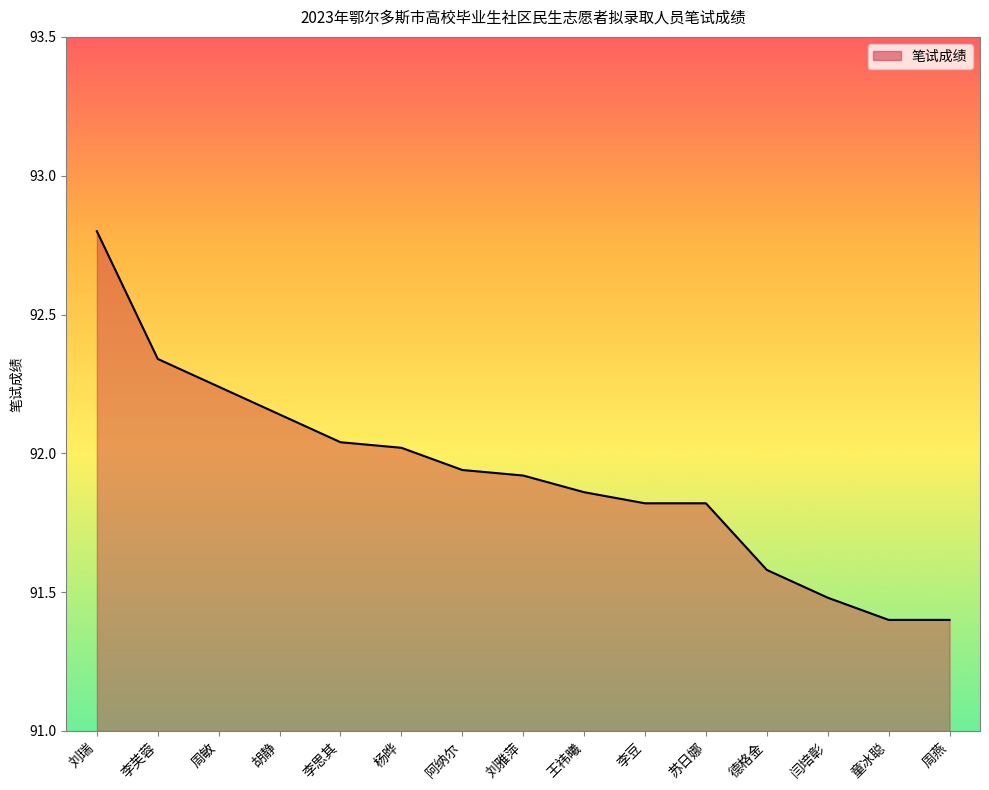

What is the difference between the values at 周燕 and 杨晔?

0.6